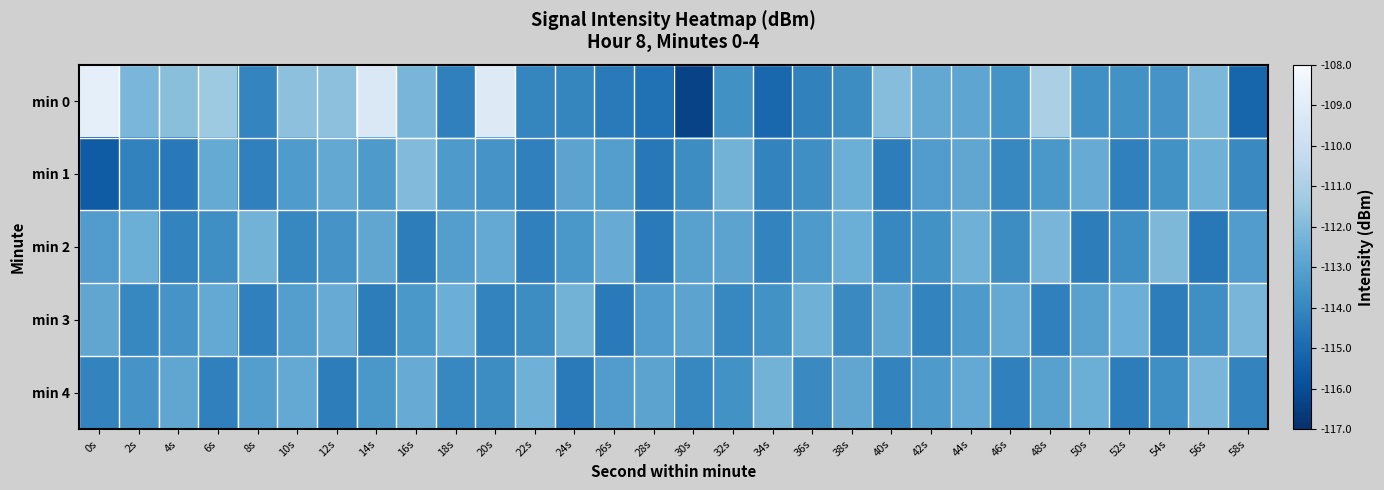

Which series has the largest range (max minus min)?

min 0